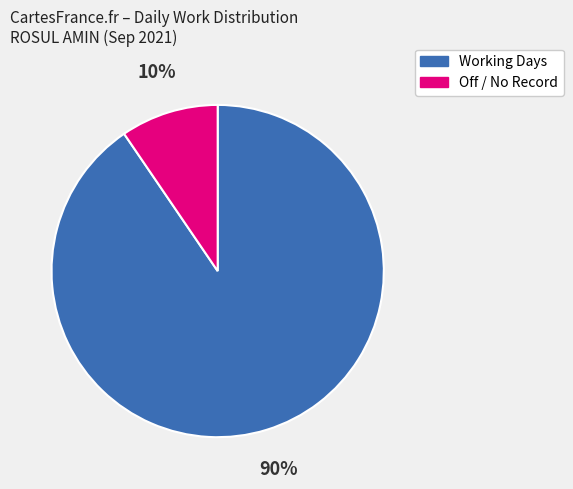

Which slice is the smallest?

Off / No Record